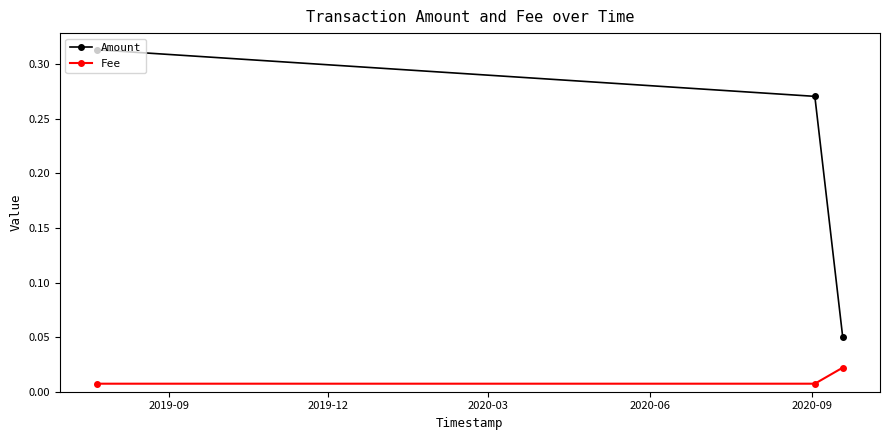

Is this an area chart (filled region under the line)?

No